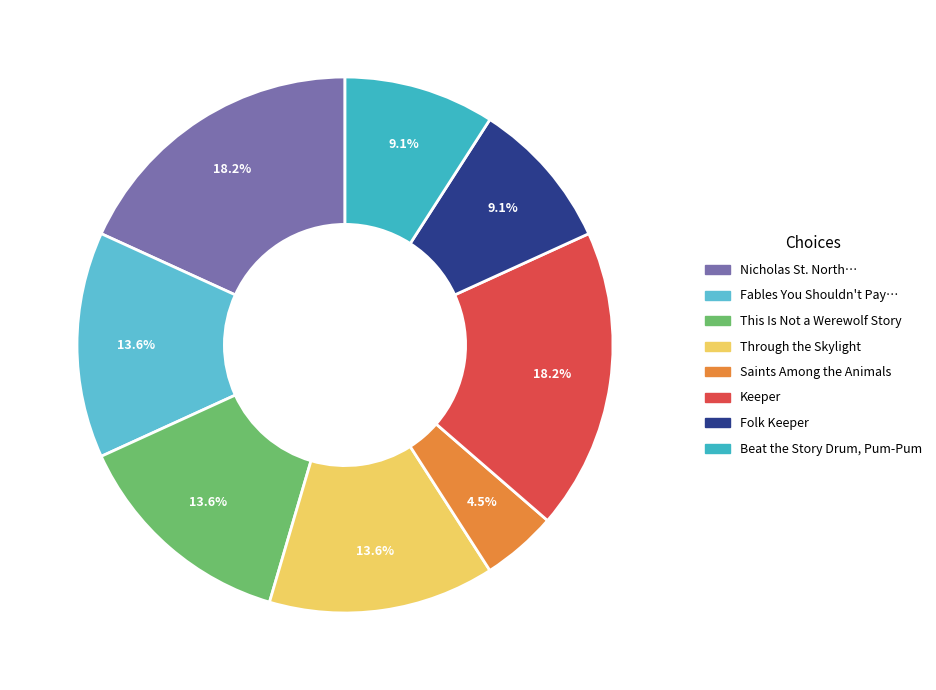

What percentage is the Beat the Story Drum, Pum-Pum slice, to the nearest percent?

9%